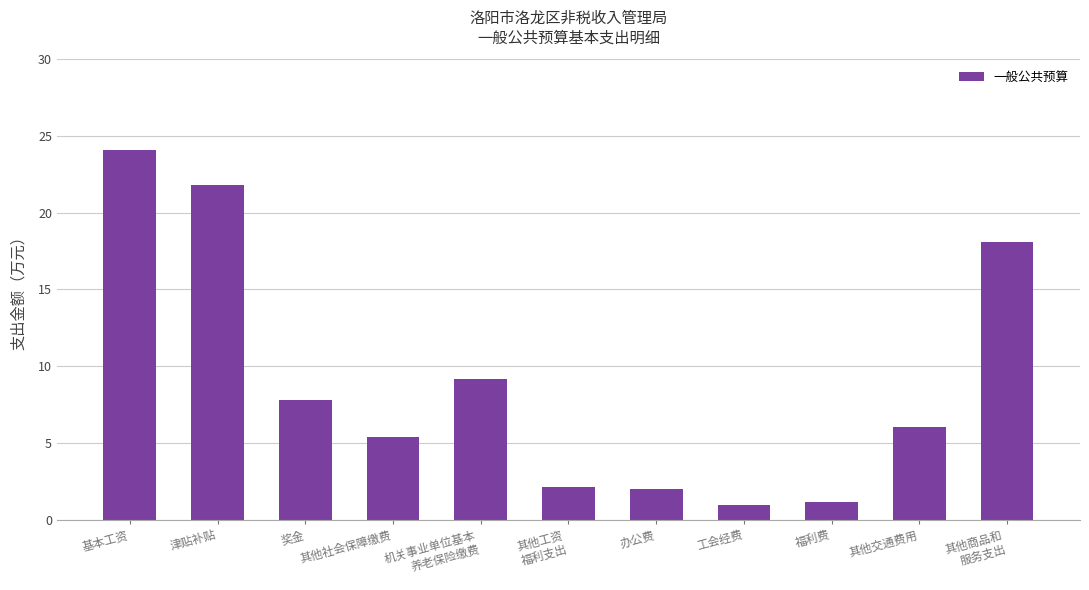

Where is the data nearest to the value 12?

机关事业单位基本
养老保险缴费